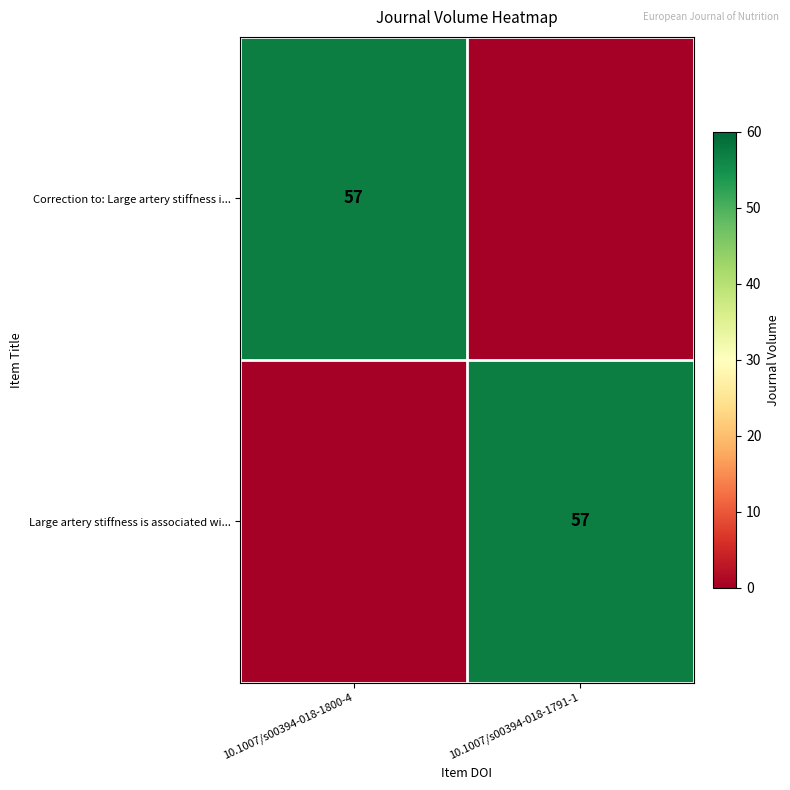

True or false: Correction to: Large artery stiffness i... has a value of 57 at 10.1007/s00394-018-1800-4.

True